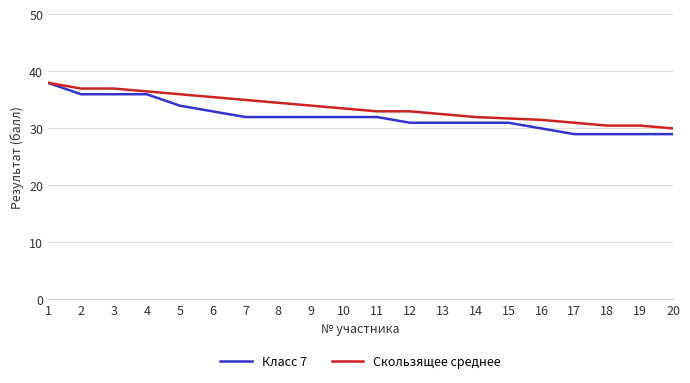

What is the minimum value for Скользящее среднее?

30.0